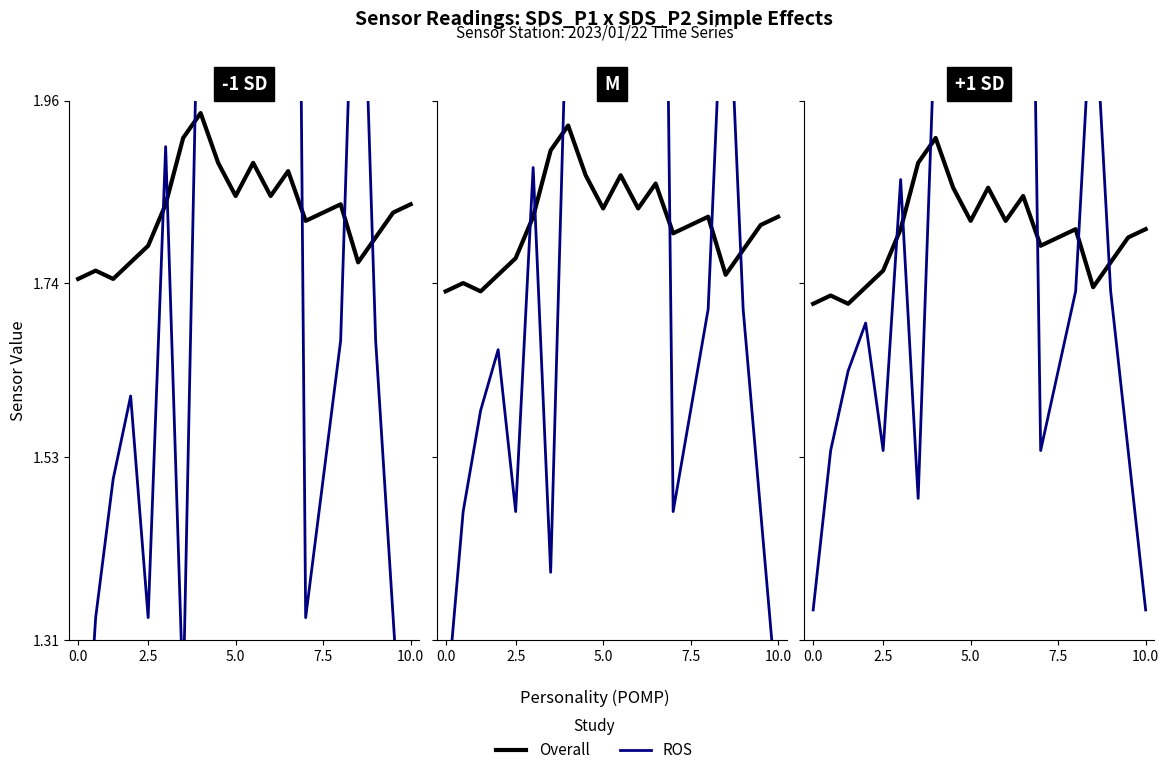

What is the label of the 19th point from the right?

2.5